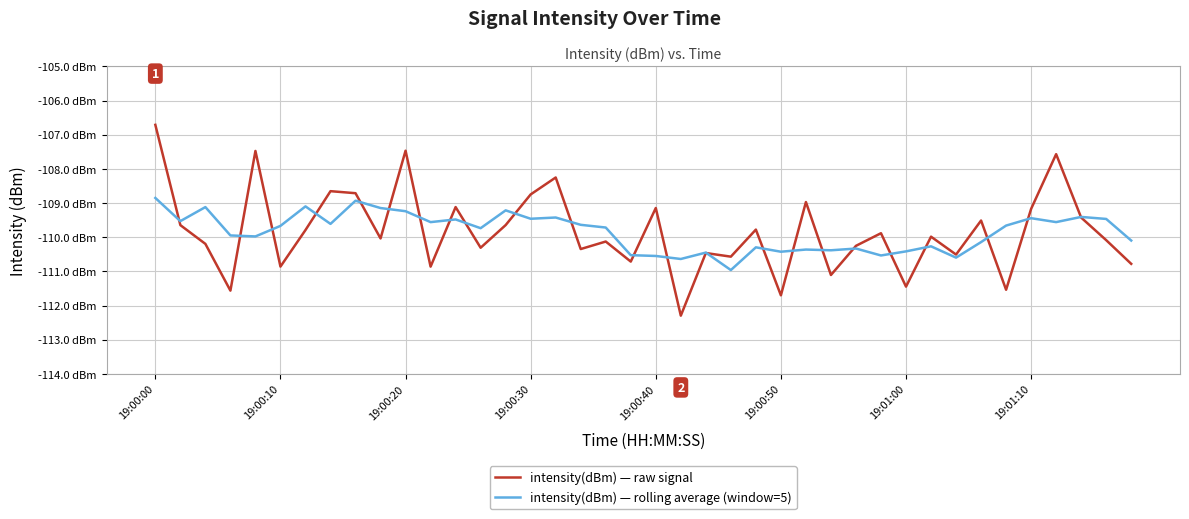

What are all the series names shown in the legend?

intensity(dBm) — raw signal, intensity(dBm) — rolling average (window=5)